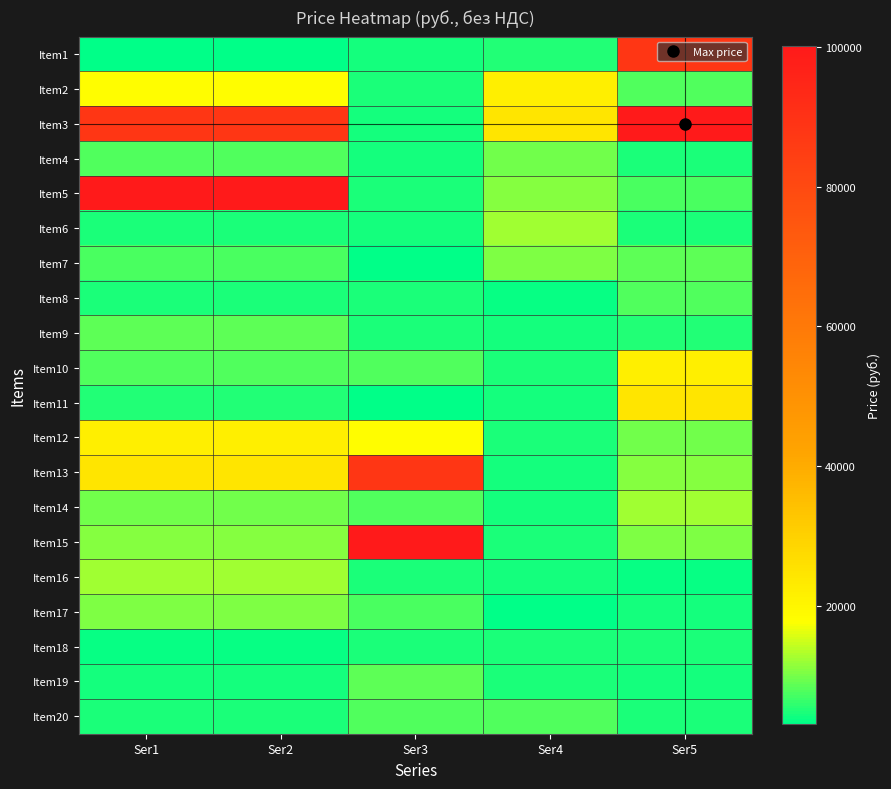

Rank the series by their maximum value, from lowest to highest.

Item18, Item8, Item20, Item9, Item19, Item4, Item7, Item17, Item6, Item14, Item16, Item2, Item10, Item12, Item11, Item1, Item13, Item3, Item5, Item15